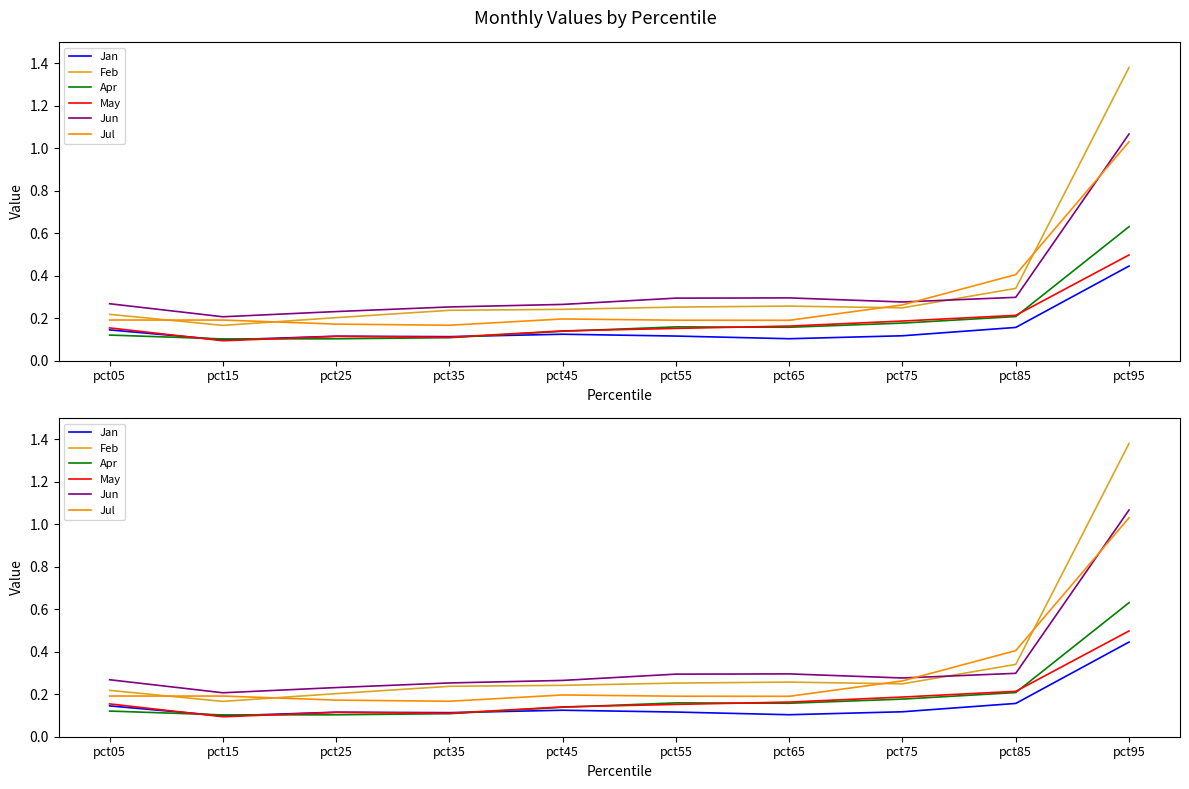

List the labels in order of Jan value, smallest first.

pct15, pct65, pct35, pct25, pct55, pct75, pct45, pct05, pct85, pct95